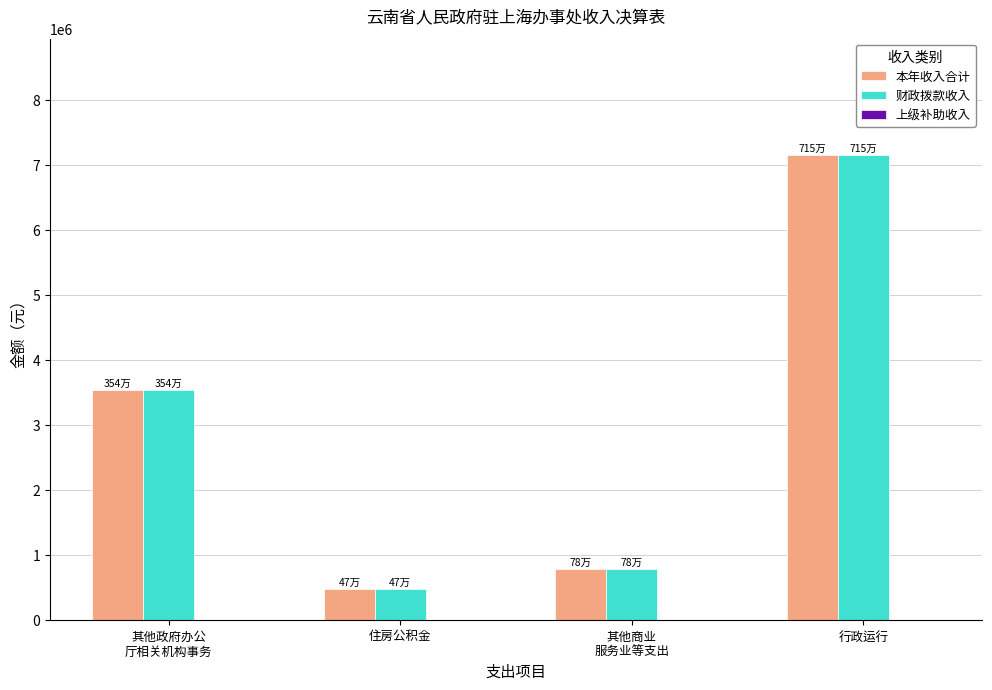

What is the label of the 2nd bar from the right?

其他商业
服务业等支出